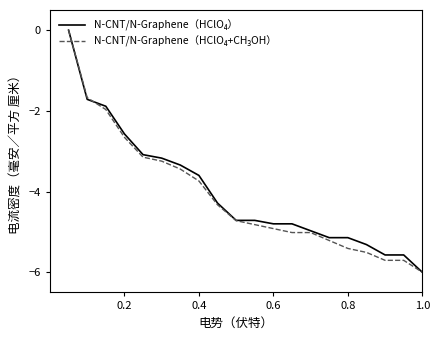

What is the smallest value displayed?

-6.0